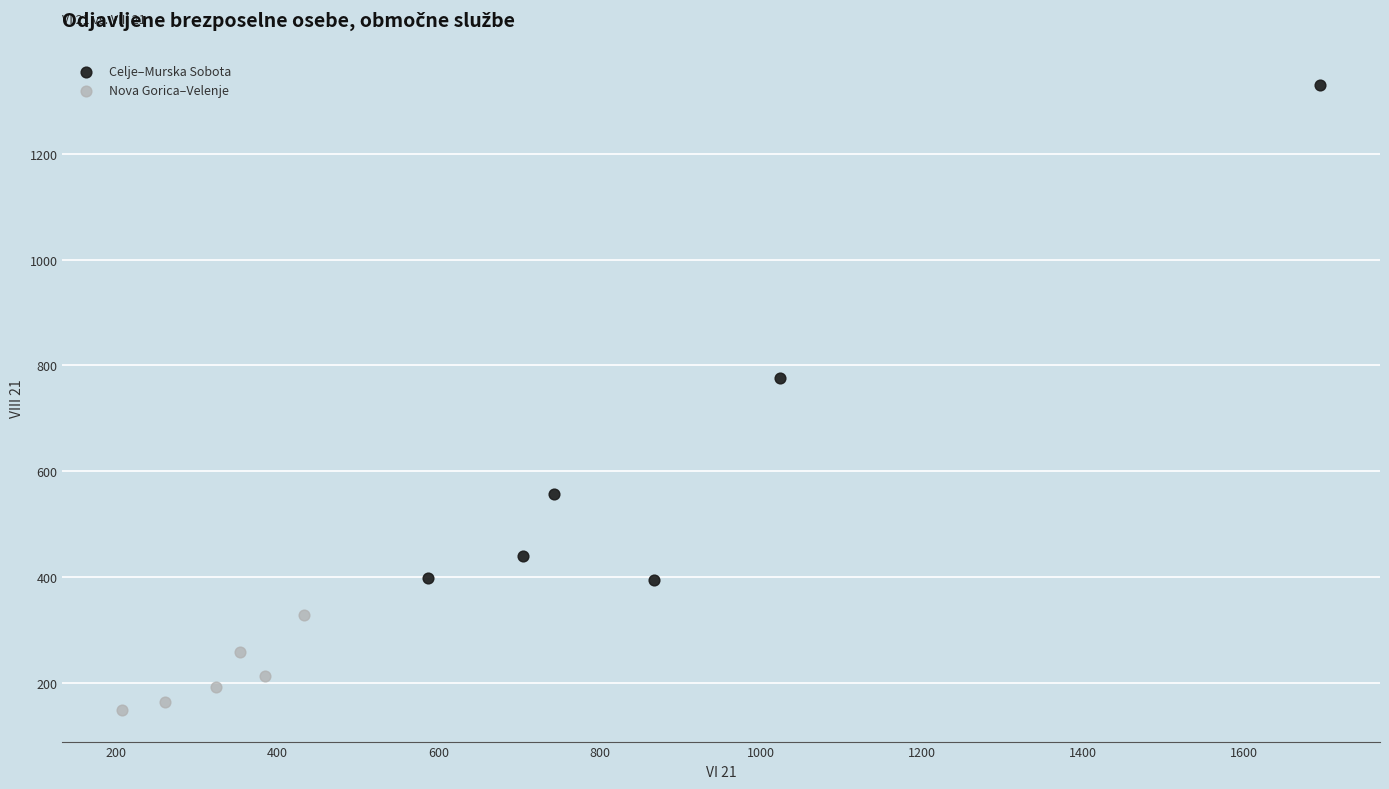

Which series has the largest Y range (max minus min)?

Celje–Murska Sobota